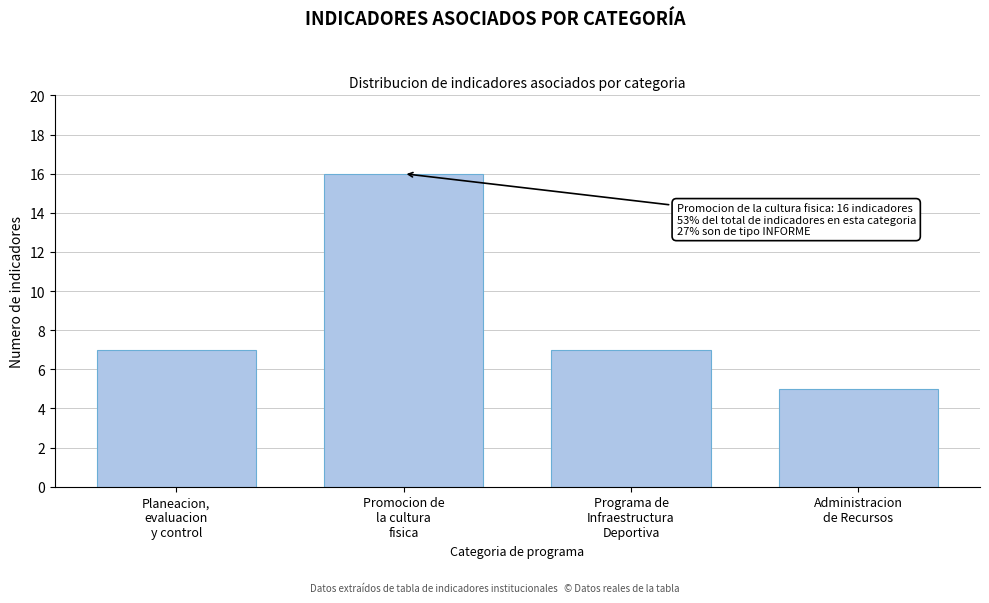

Reading left to right, transcribe all the data shown in this chart.

7	16	7	5